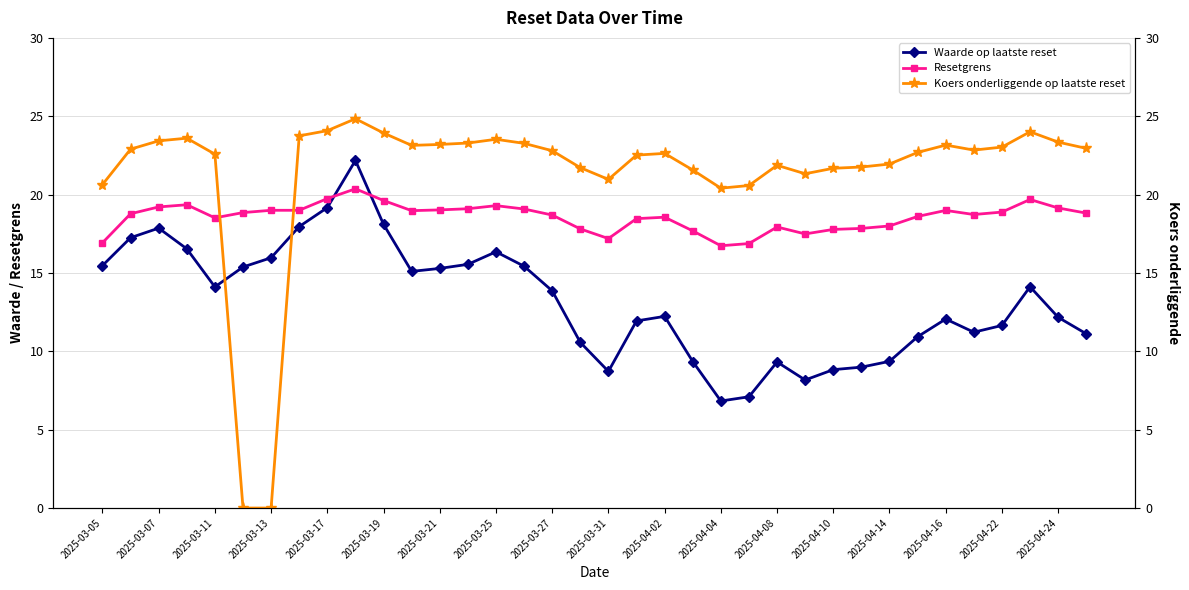

After their last crossing, which series has the higher values: Resetgrens or Waarde op laatste reset?

Resetgrens